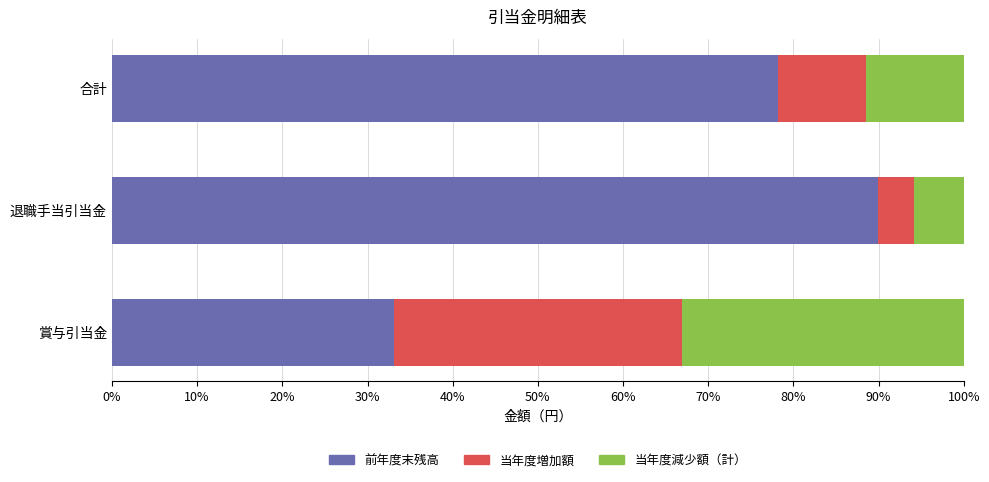

True or false: 前年度末残高 has a value of 33.1 at 賞与引当金.

True